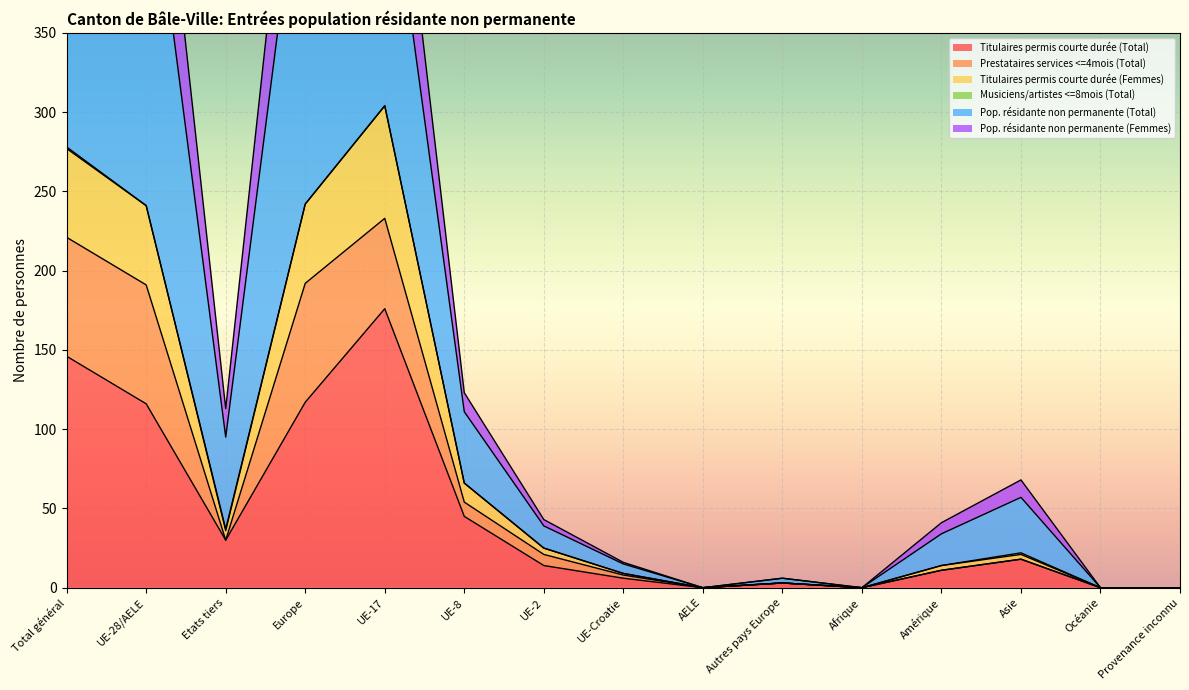

Is the value of Titulaires permis courte durée (Total) at Total général greater than the value of Pop. résidante non permanente (Total) at AELE?

Yes